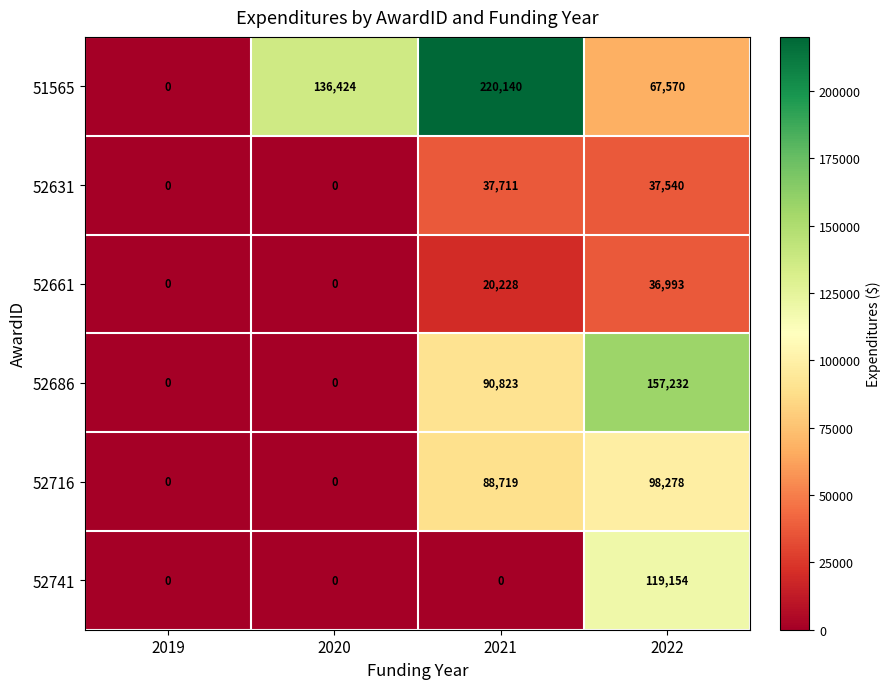

Reading left to right, what are all the values shown in this chart?

51565: 0	136424	220140	67570
52631: 0	0	37711	37540
52661: 0	0	20228	36993
52686: 0	0	90823	157232
52716: 0	0	88719	98278
52741: 0	0	0	119154